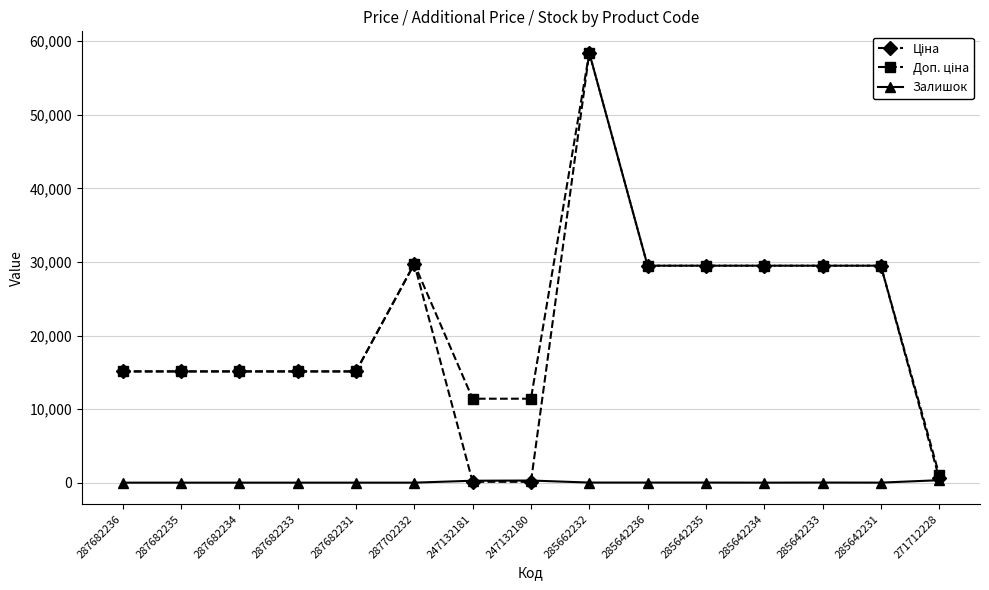

What is the difference between the highest and lowest values at 287682231?

15120.0